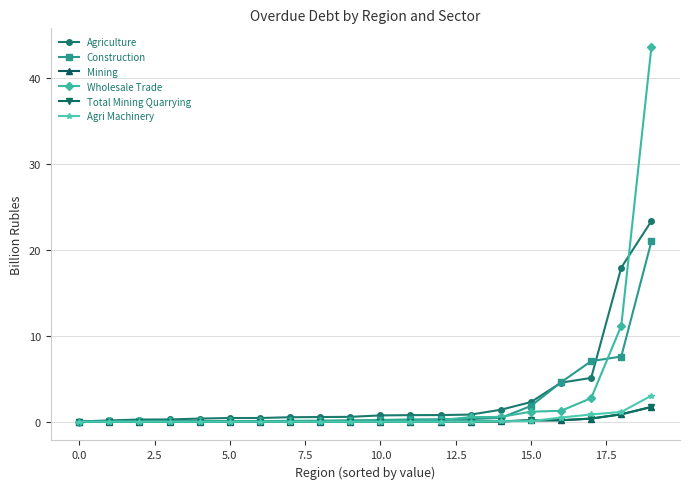

Is this an area chart (filled region under the line)?

No